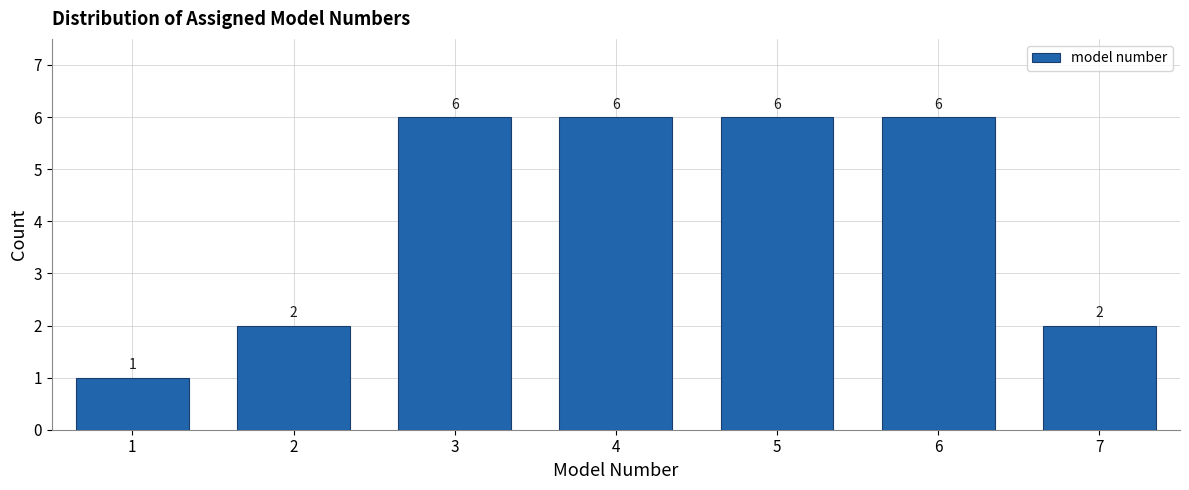

Reading left to right, list all the values displayed in this chart.

1	2	6	6	6	6	2